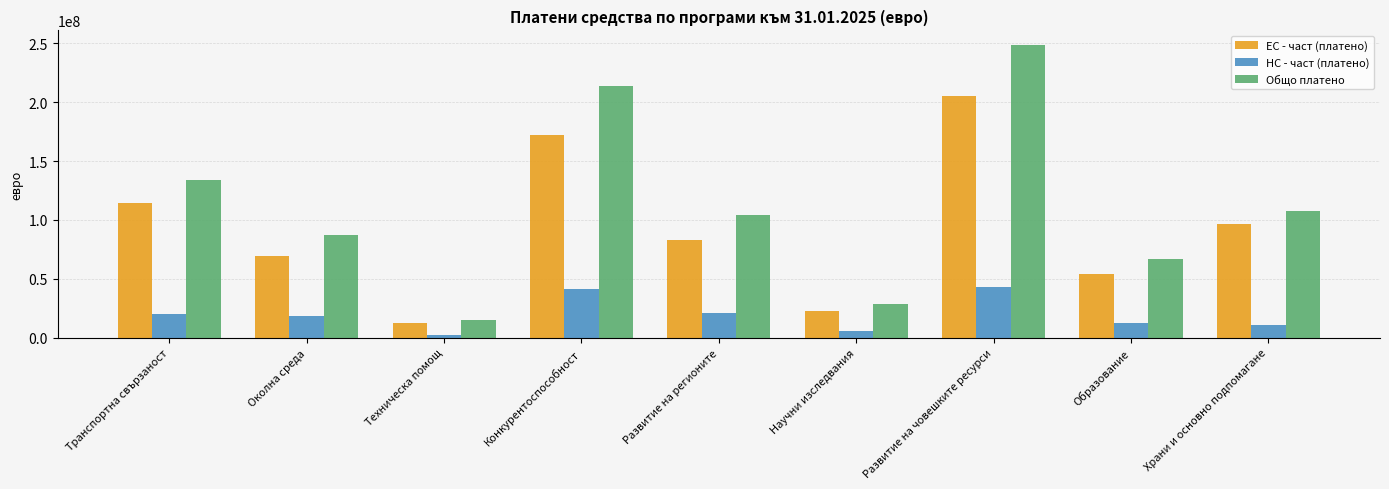

What is the difference between the maximum and minimum values in the ЕС - част (платено) series?

192894019.5